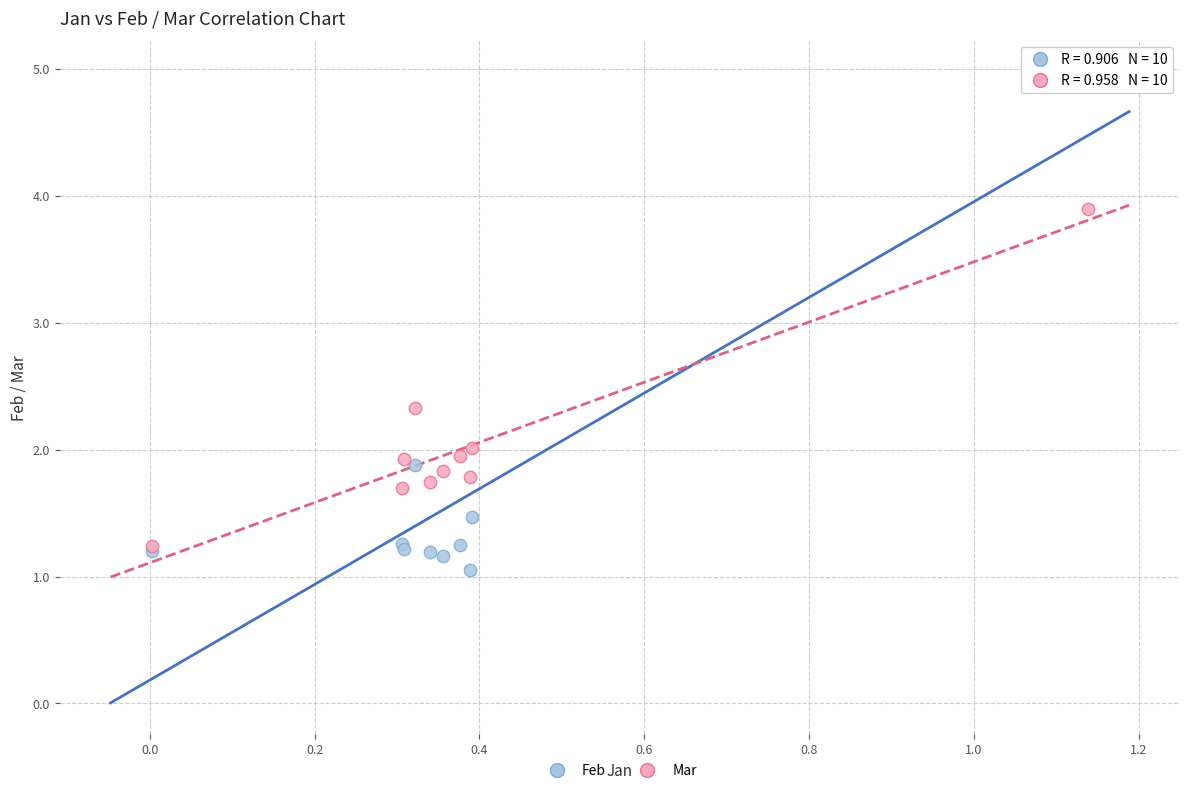

In the Feb series, what Y value is closest to 3?

1.9